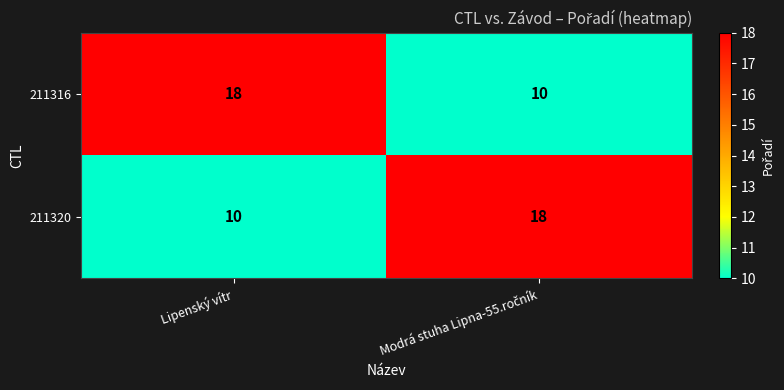

What is the highest value of the 211320 series?

18